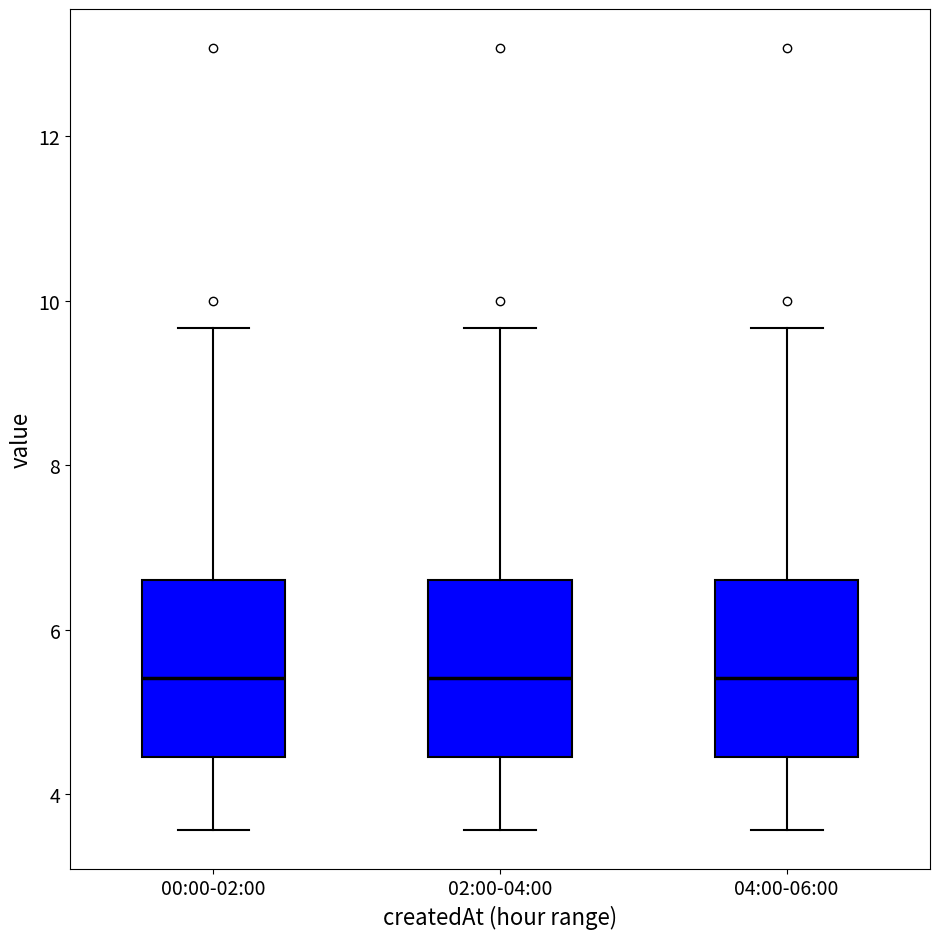

Where does the median line of the box for 04:00-06:00 sit on the y-axis? The values are not printed on the chart, so give them approximately, as read against the axis.

5.4